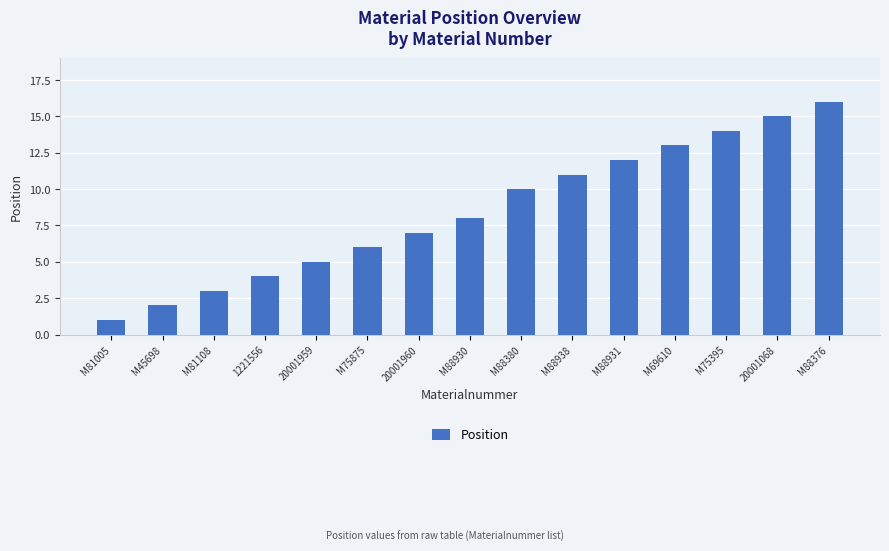

True or false: the data shows 2 at M45698.

True